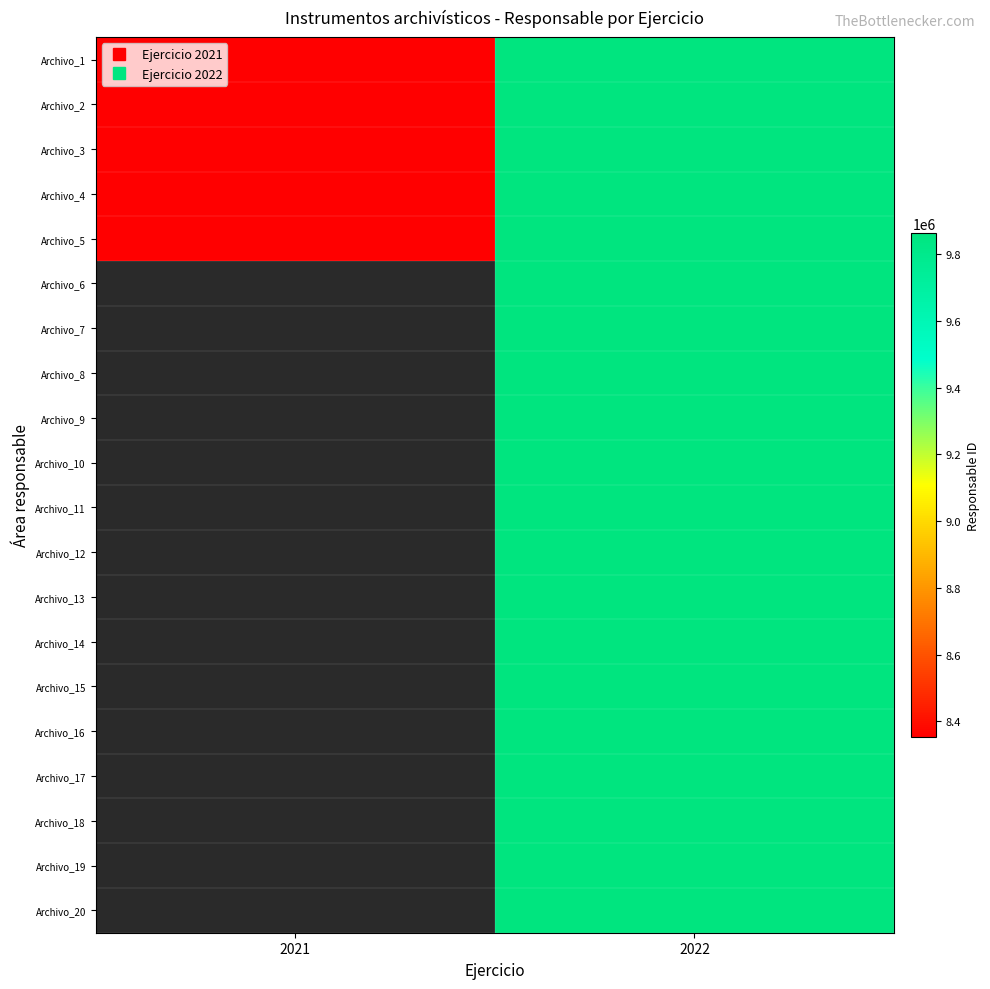

What is the spread (max minus min) of values at 2021?

4.0